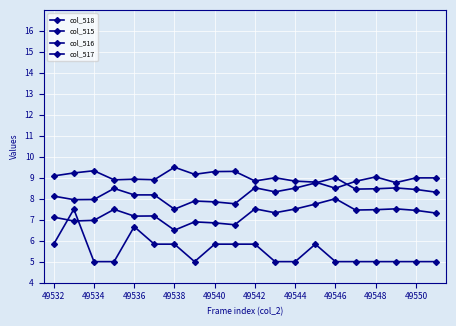

Does the chart display data point markers on the line(s)?

Yes